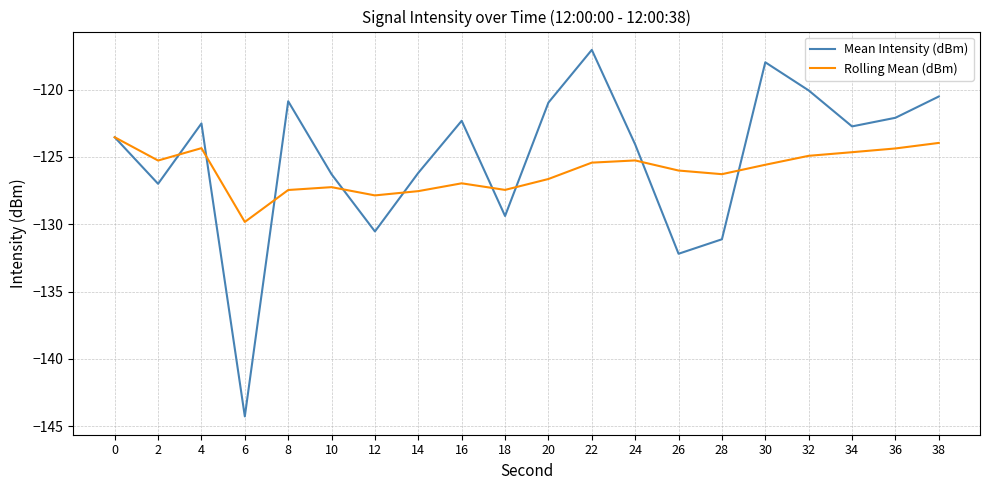

List the series in order of their overall mean, highest first.

Mean Intensity (dBm), Rolling Mean (dBm)